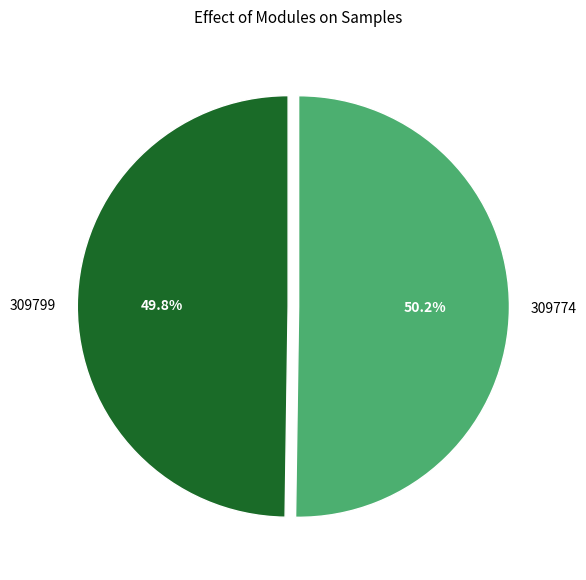

Is the sum of 309774 and 309799 greater than half?

Yes